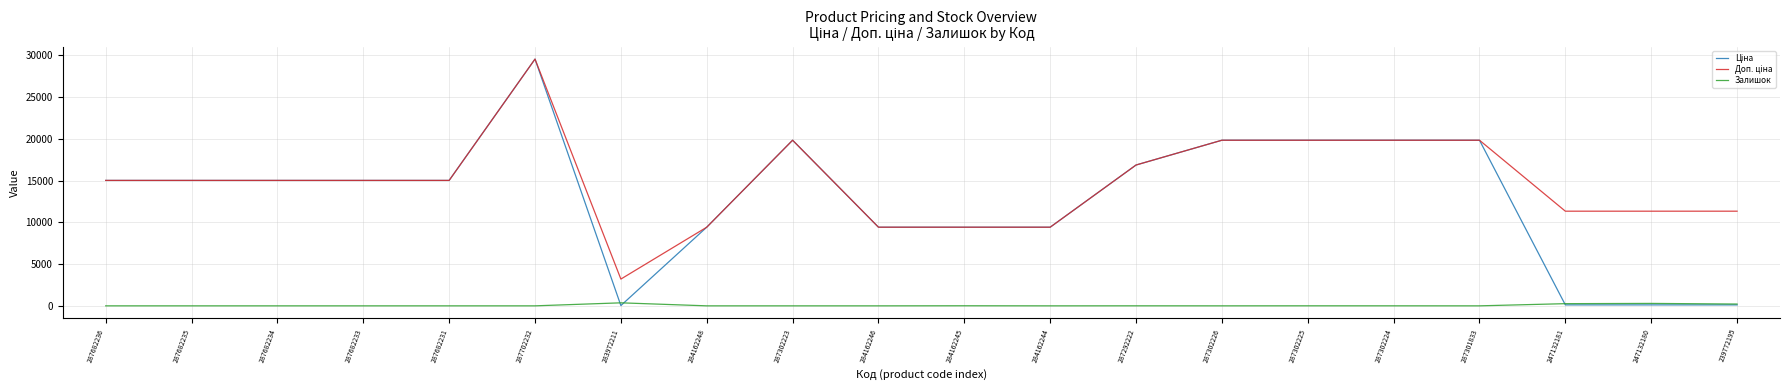

At which category is the sum across all series the highest?

287702232